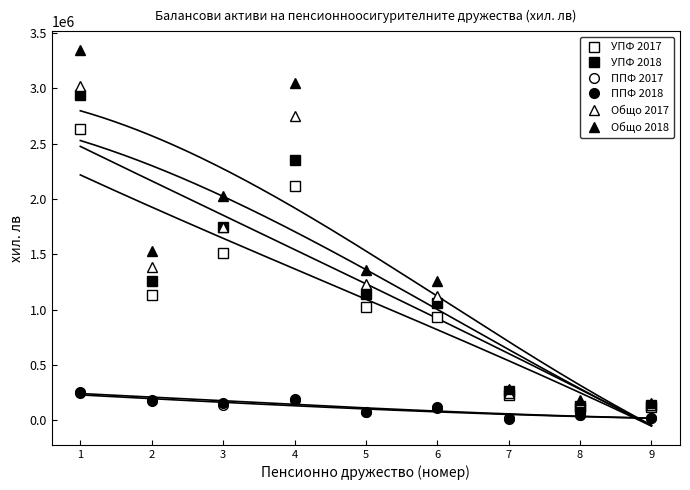

Count the number of categories in the chart.

9